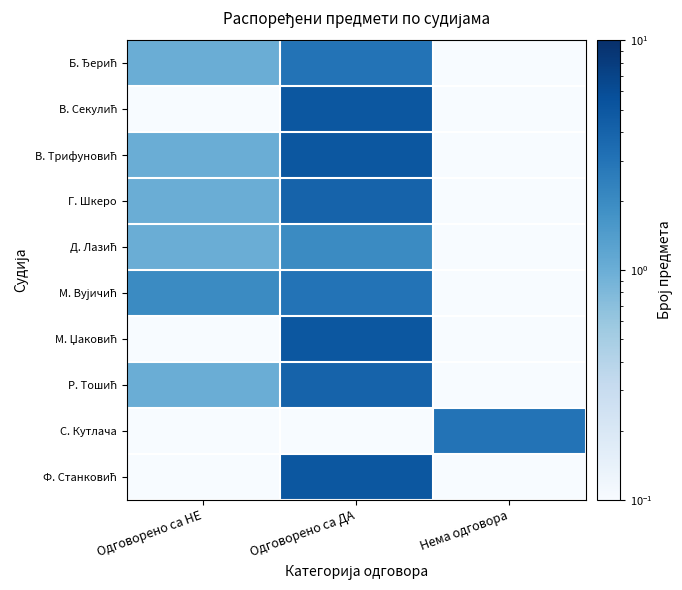

How many data points does each series have?

3